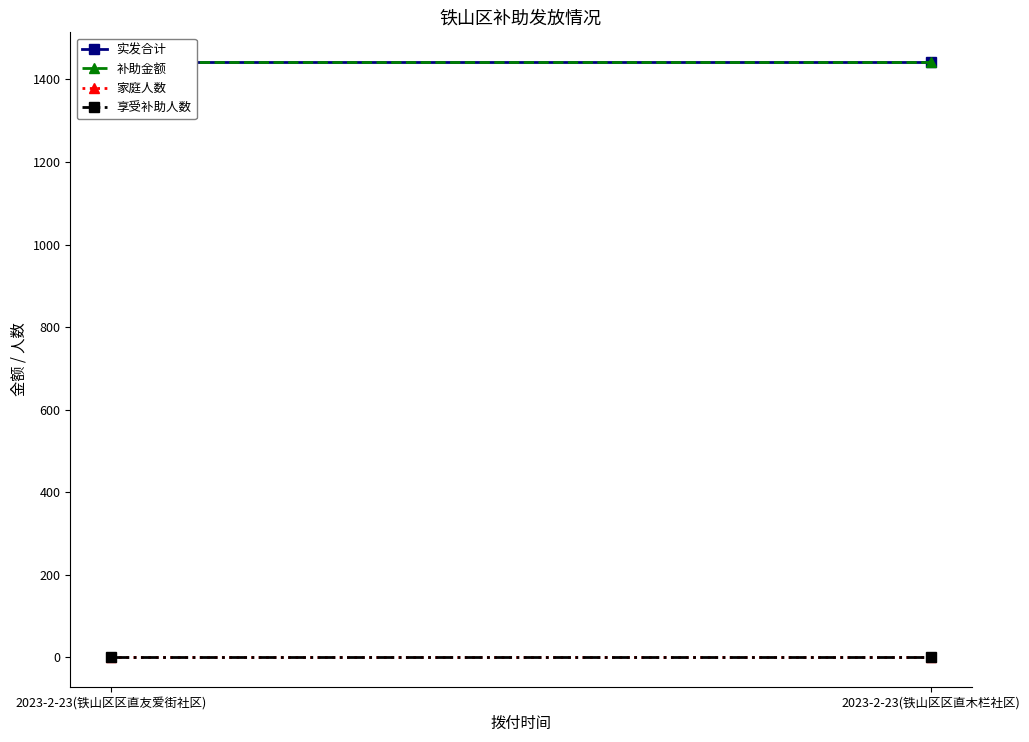

Which series has the widest spread of values?

实发合计